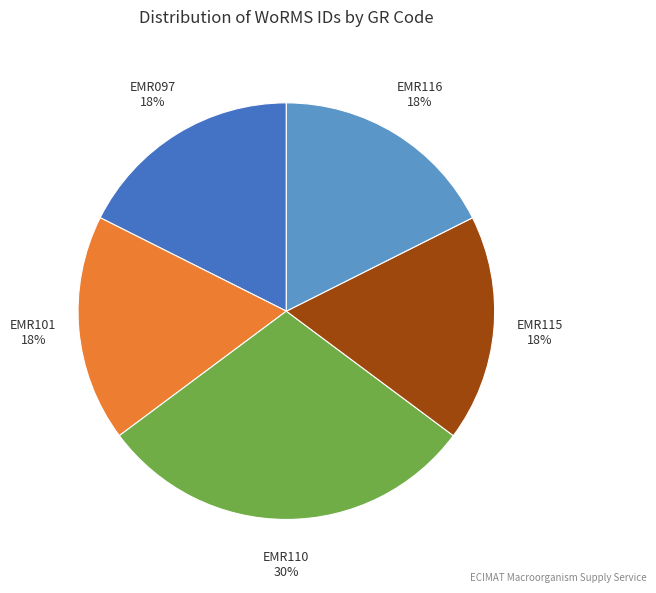

To the nearest percent, what is the combined percentage of EMR101 and EMR097?

35%